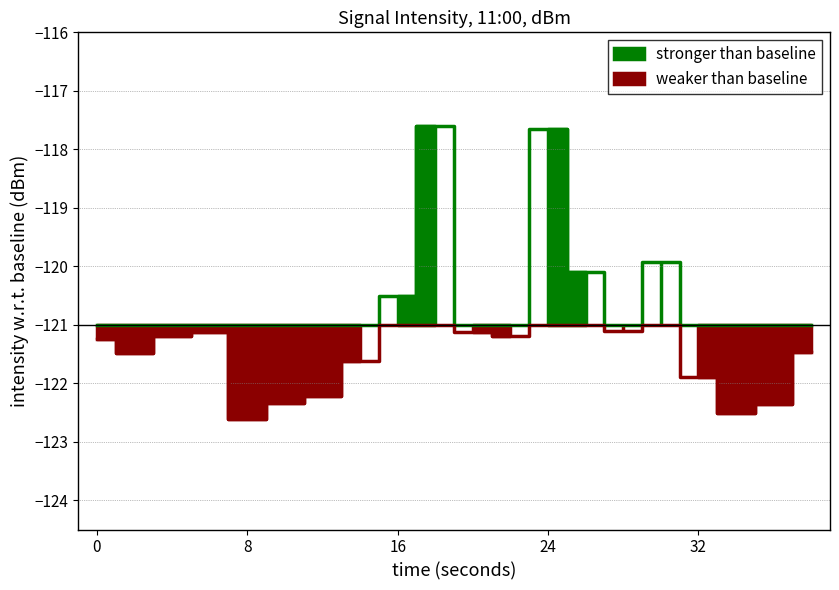

How many interior local valleys (lower than both neighbors) does the data have?

5